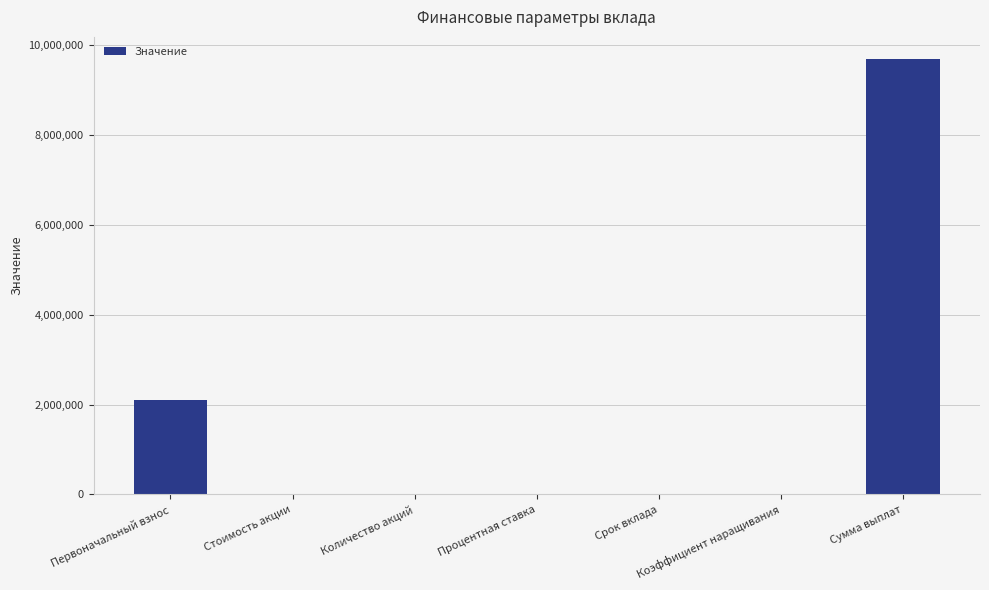

At which category does the chart reach its peak across all series?

Сумма выплат